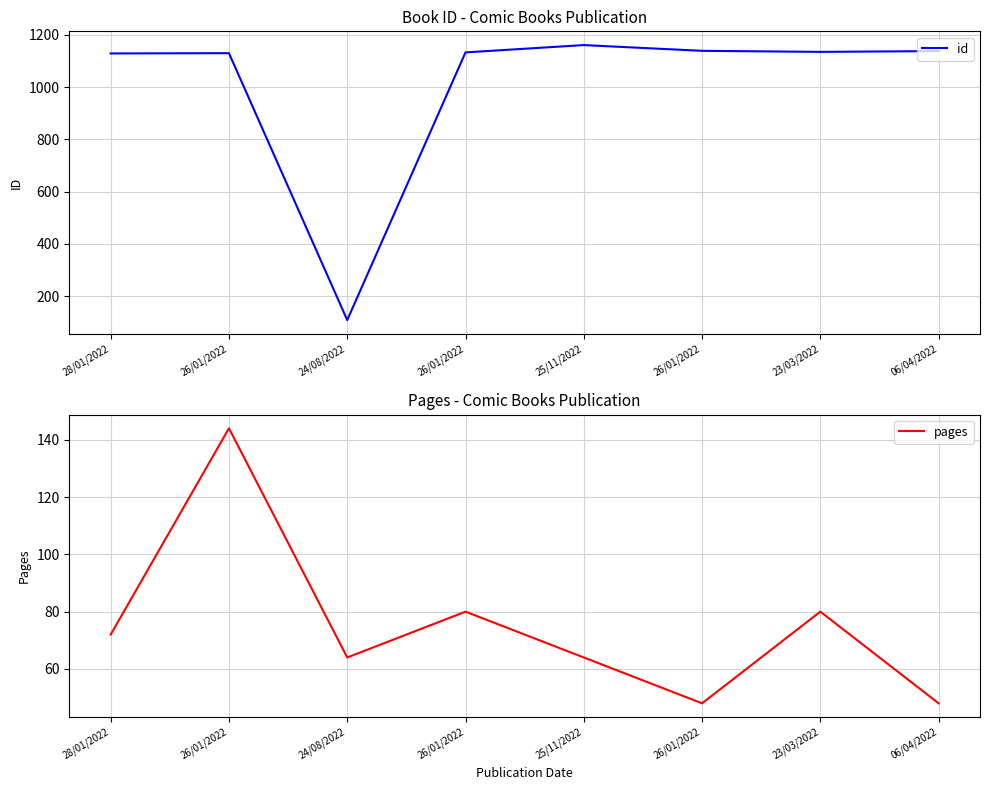

At which category does id reach its first local valley?

24/08/2022